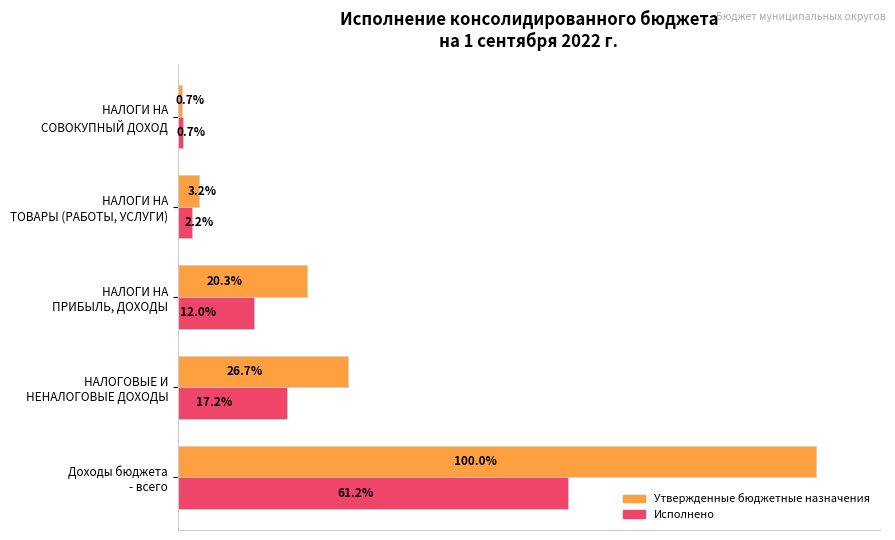

Which series has the largest total across all categories?

Утвержденные бюджетные назначения